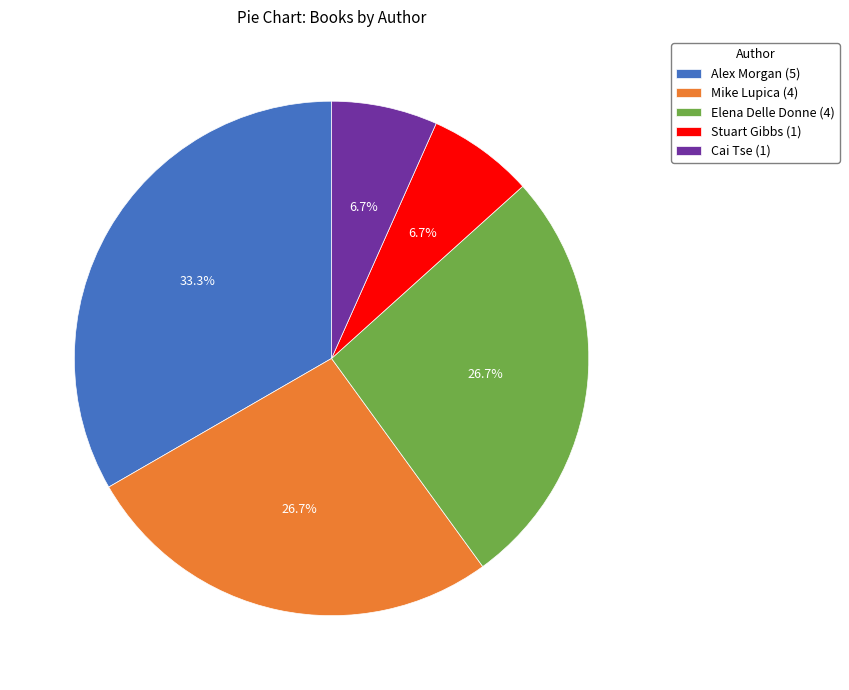

Is the sum of Mike Lupica (4) and Stuart Gibbs (1) greater than half?

No